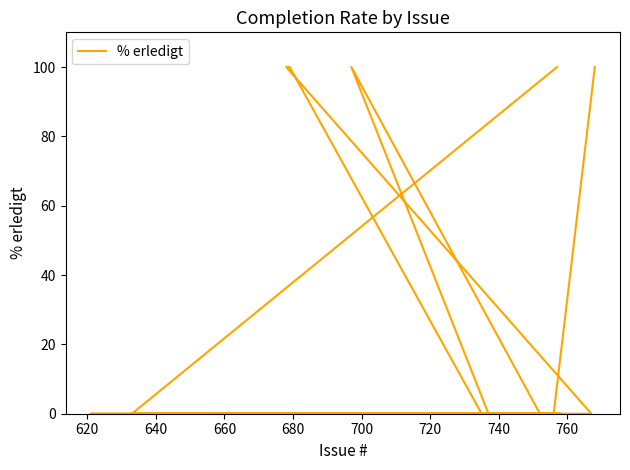

What is the average value?

18